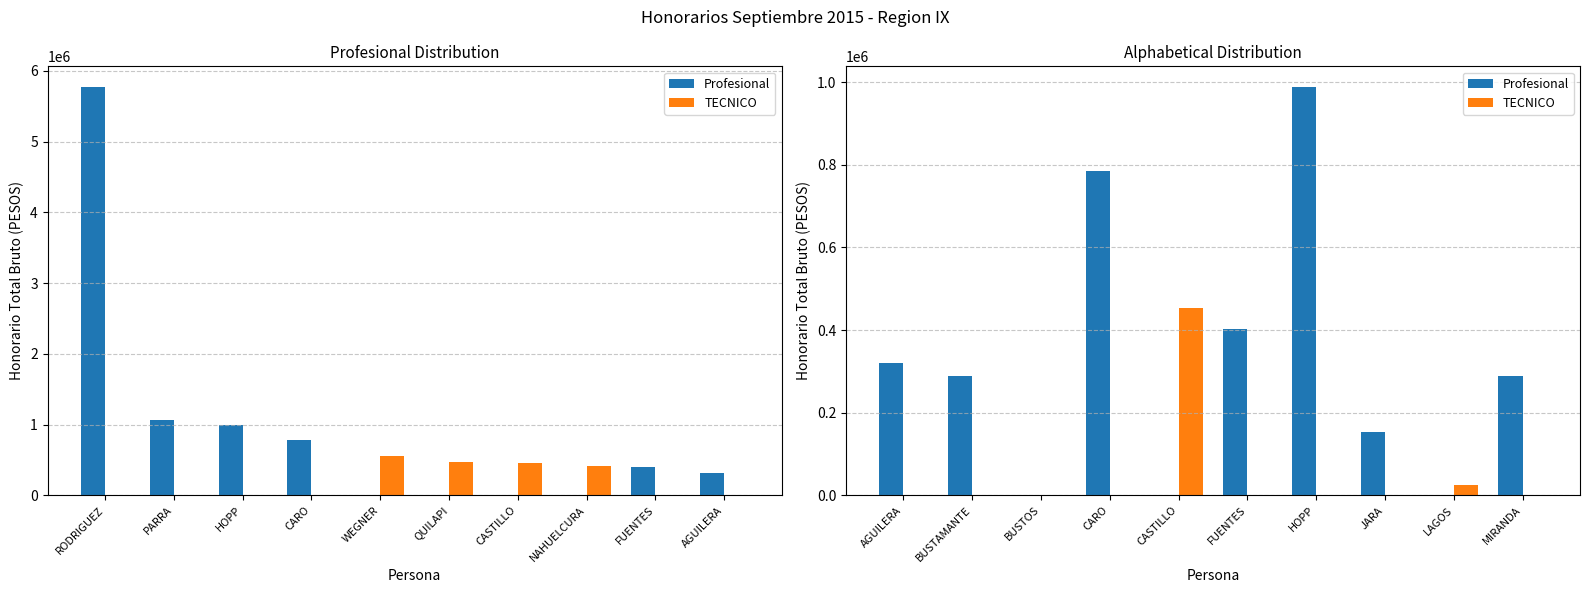

Which series changed the most between AGUILERA and BUSTAMANTE?

Profesional